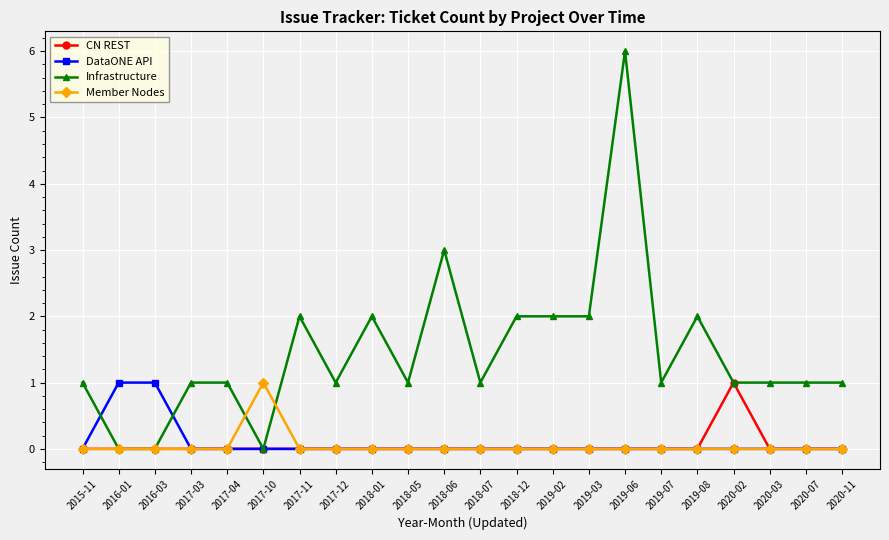

Is it true that Infrastructure equals 1 at 2020-07?

True